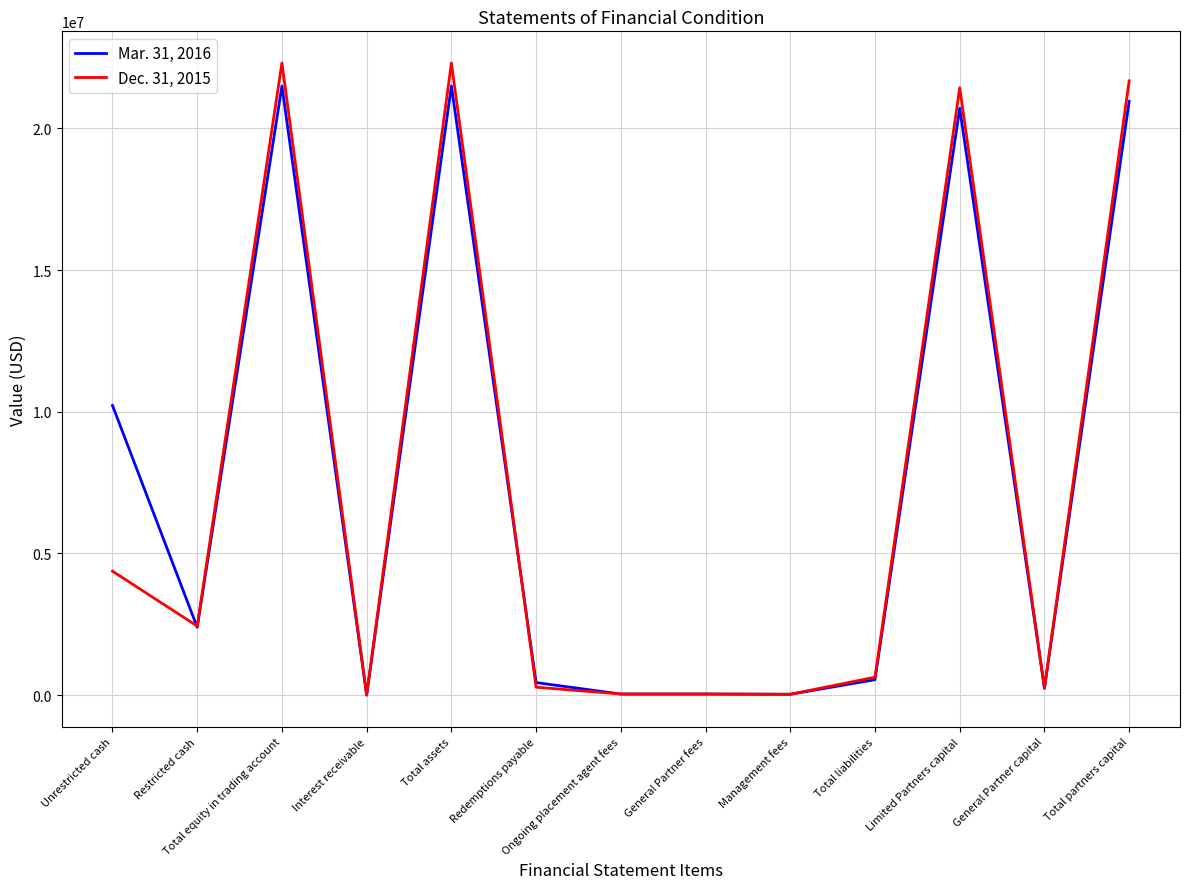

At which category does Mar. 31, 2016 reach its first local valley?

Restricted cash